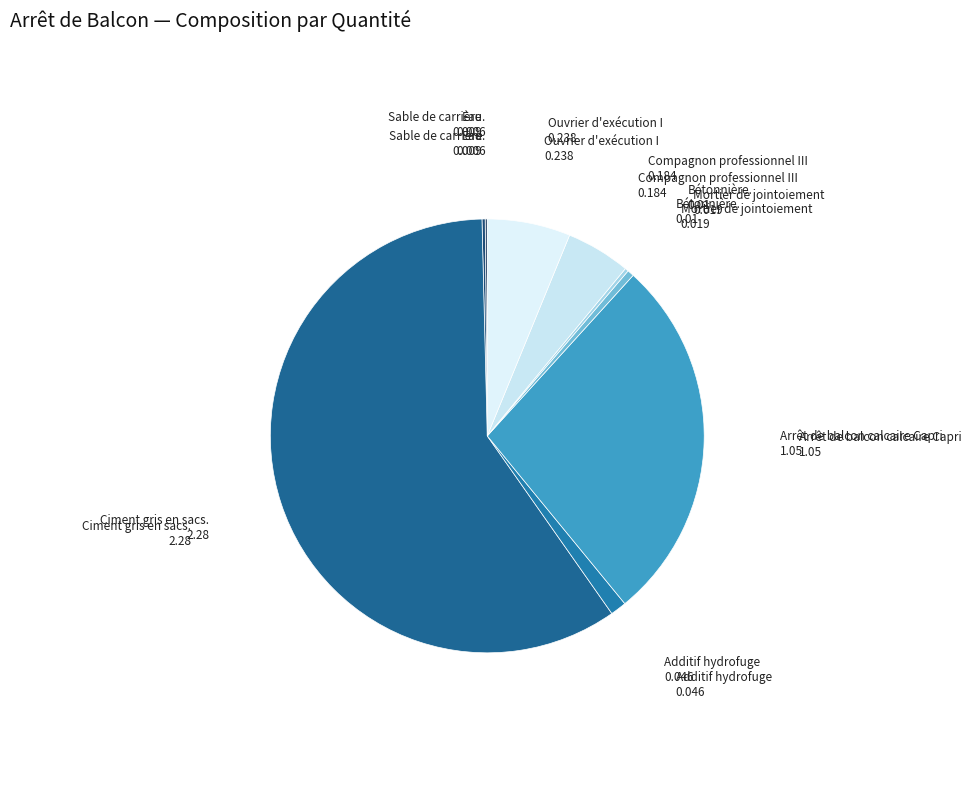

Is there any slice that represents more than half of the pie?

Yes